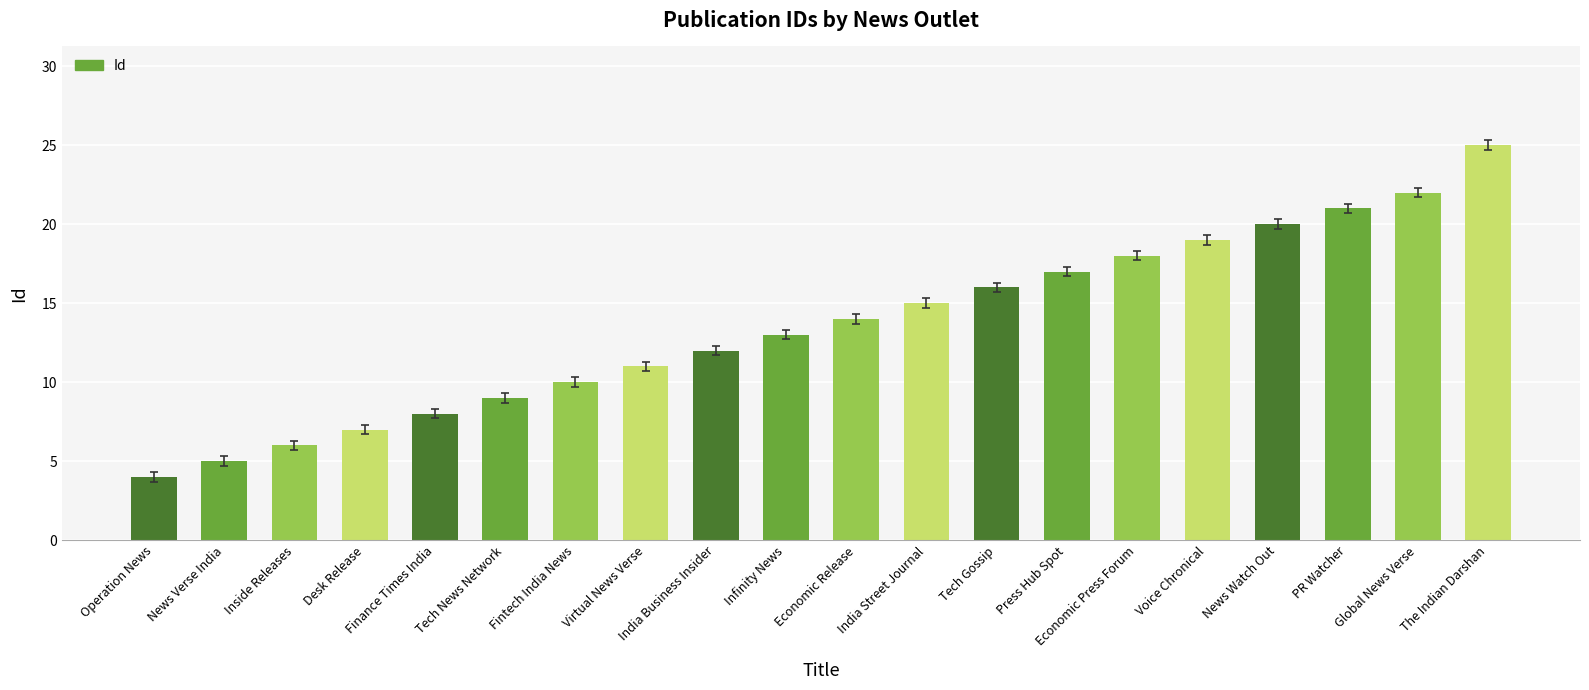

What is the ratio of the value at Tech Gossip to the value at Press Hub Spot?

0.9